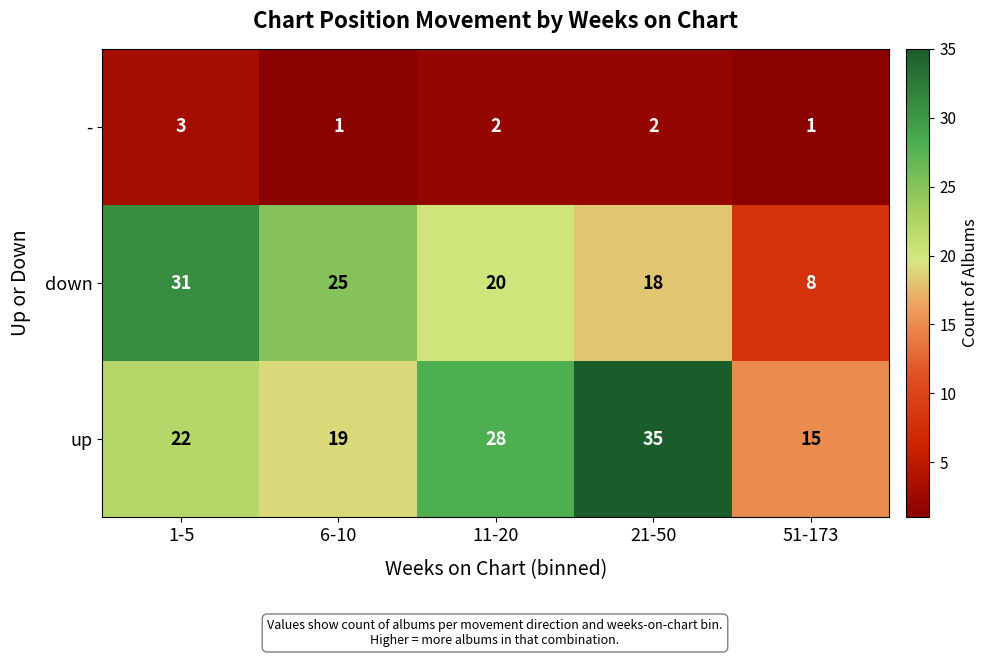

The value of - at 1-5 is 5. True or false?

False